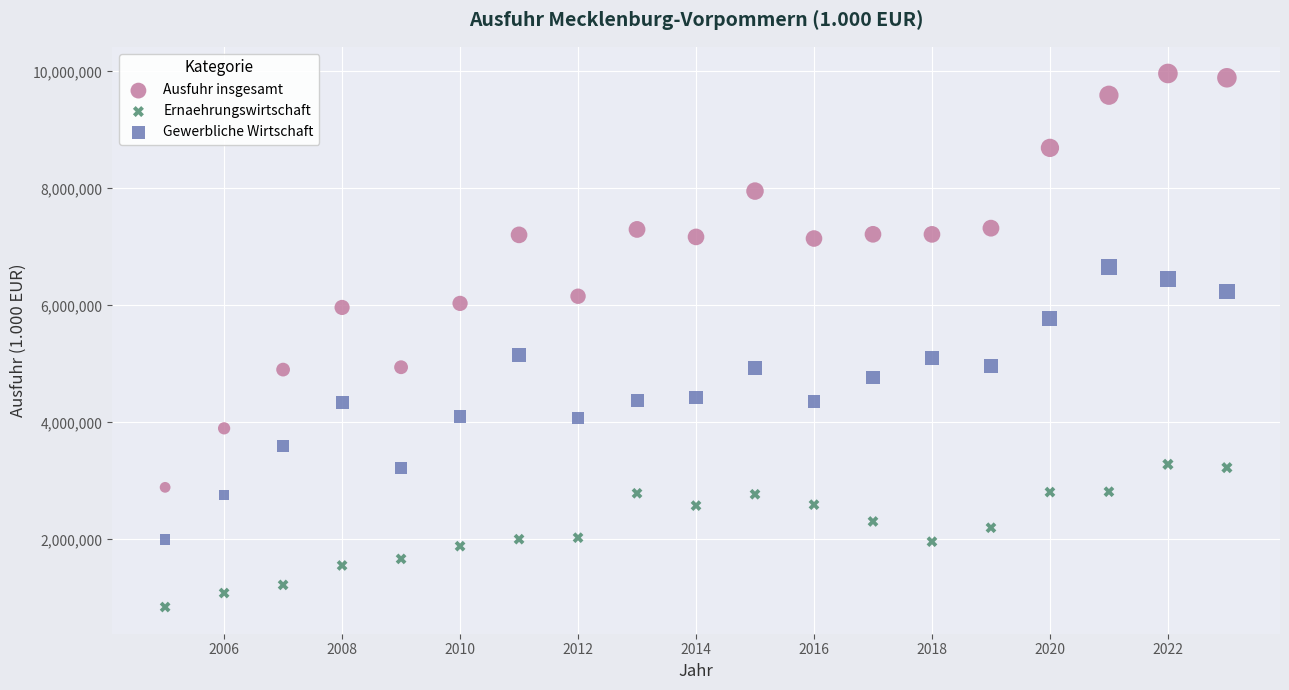

Across all data points, what is the range of X values (max minus min)?

18